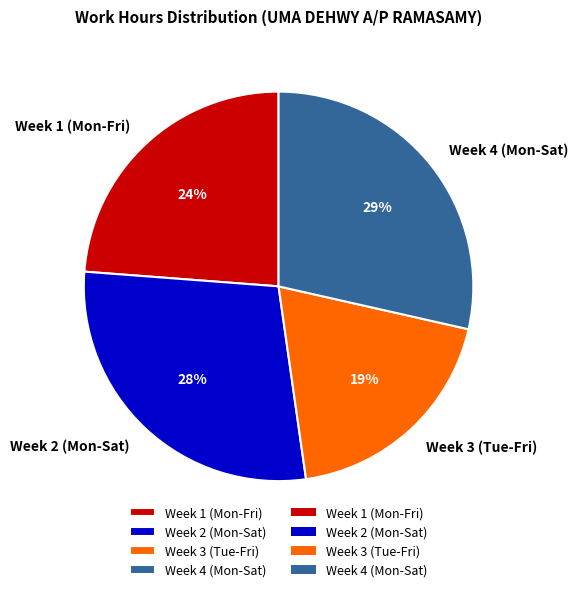

Is it true that Week 3 (Tue-Fri) is 11% of the pie?

False